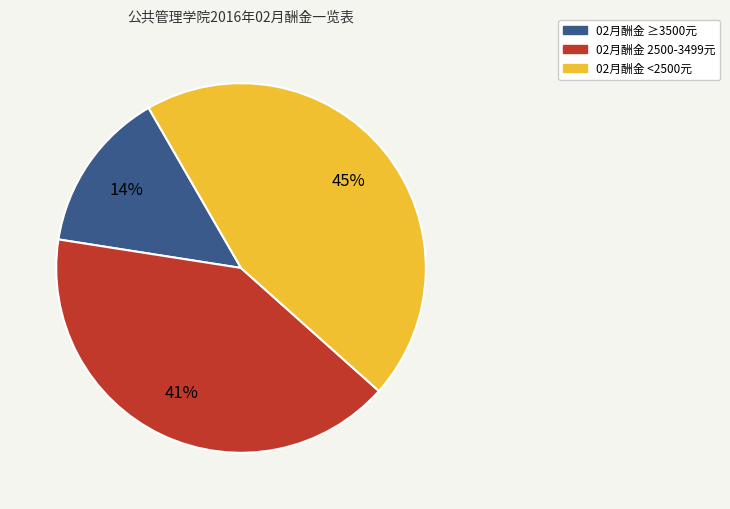

To the nearest percent, what is the average slice percentage?

33%